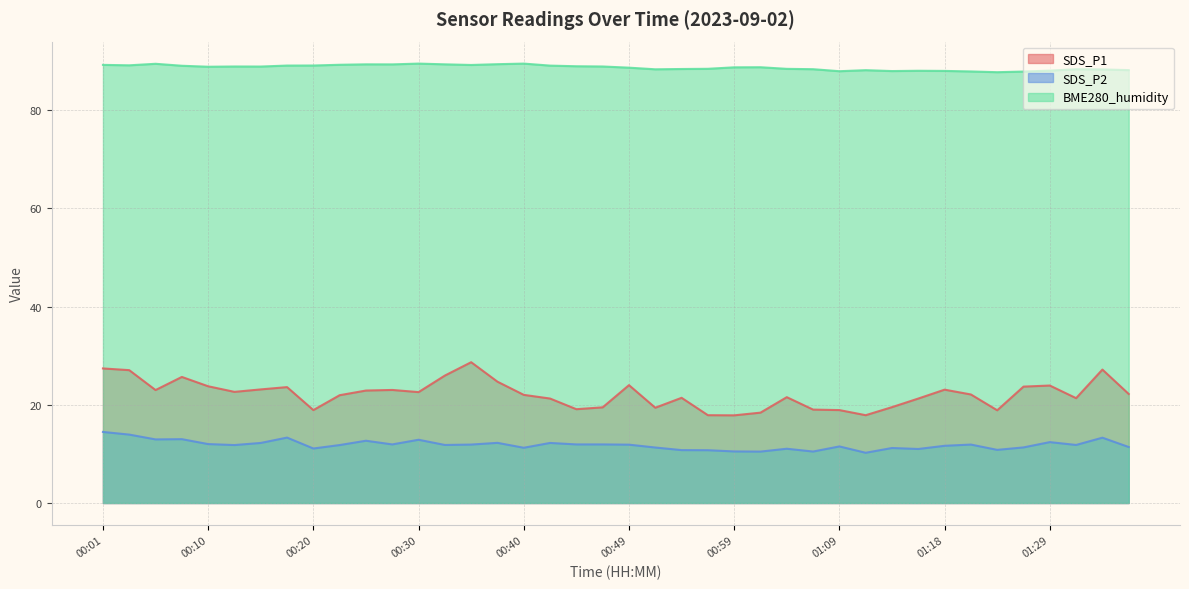

Rank the series by their maximum value, from lowest to highest.

SDS_P2, SDS_P1, BME280_humidity